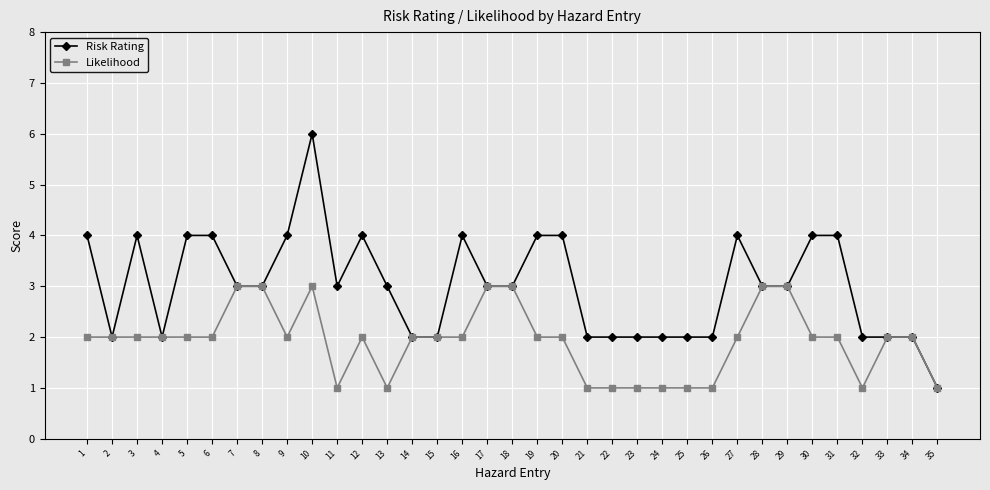

True or false: Risk Rating has a value of 2 at 4.

True